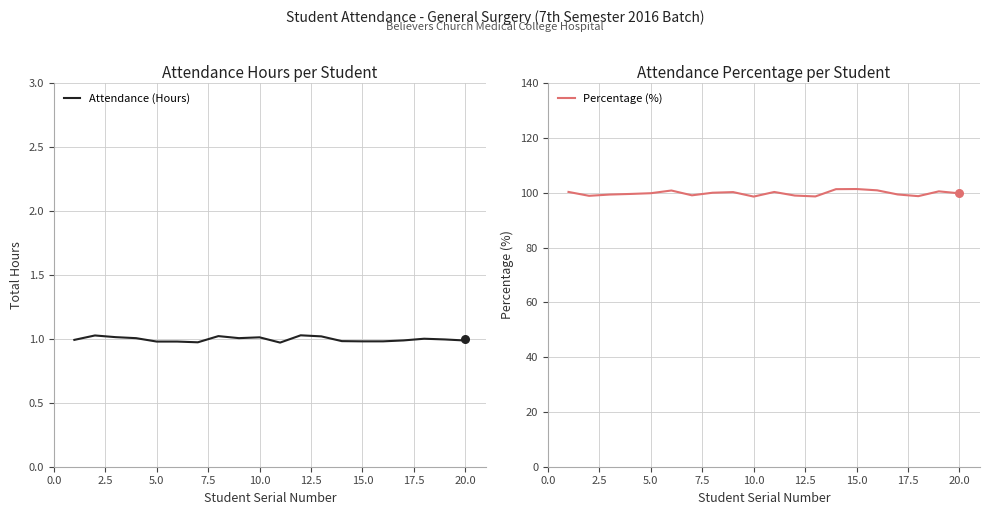

What is the maximum value for Attendance (Hours)?

1.0